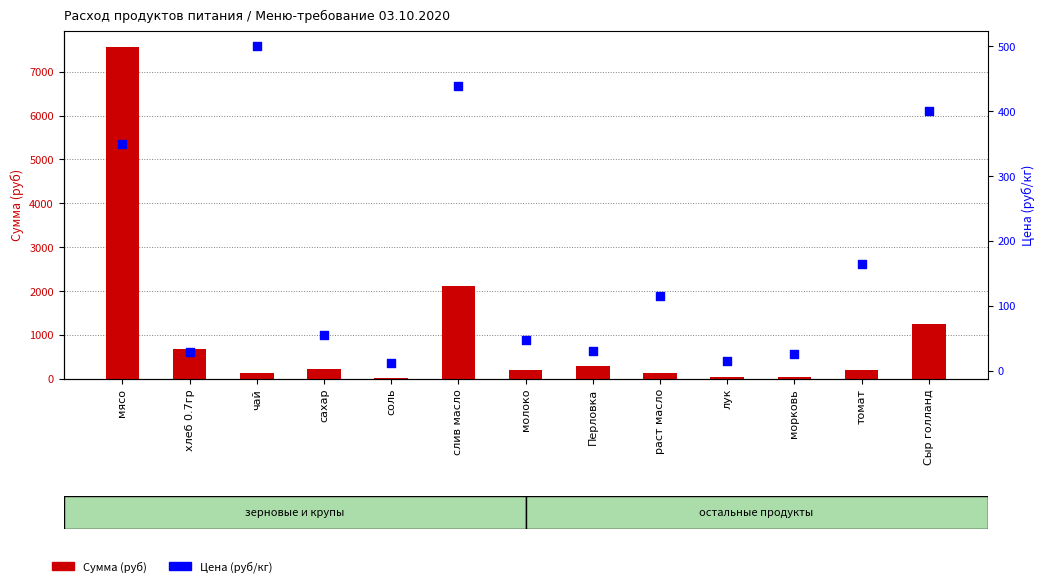

Which series contains the lowest Y value?

Сумма (руб)